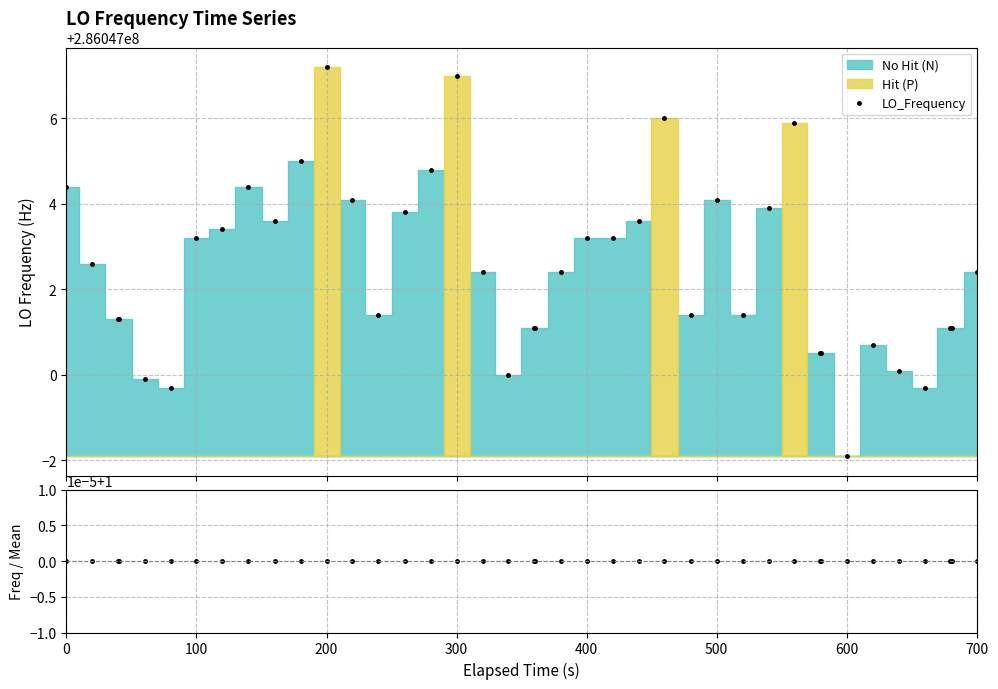

Which series has the widest spread of values?

LO_Frequency